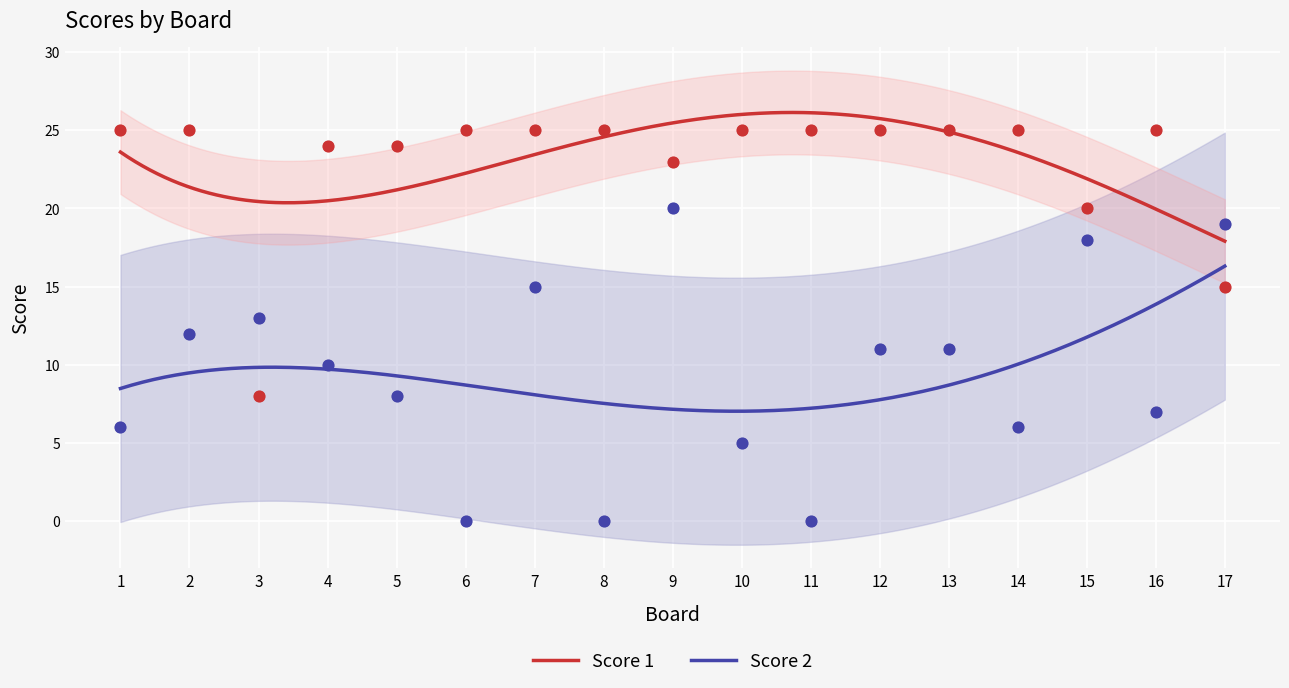

At how many categories does at least one series exceed 22?

14